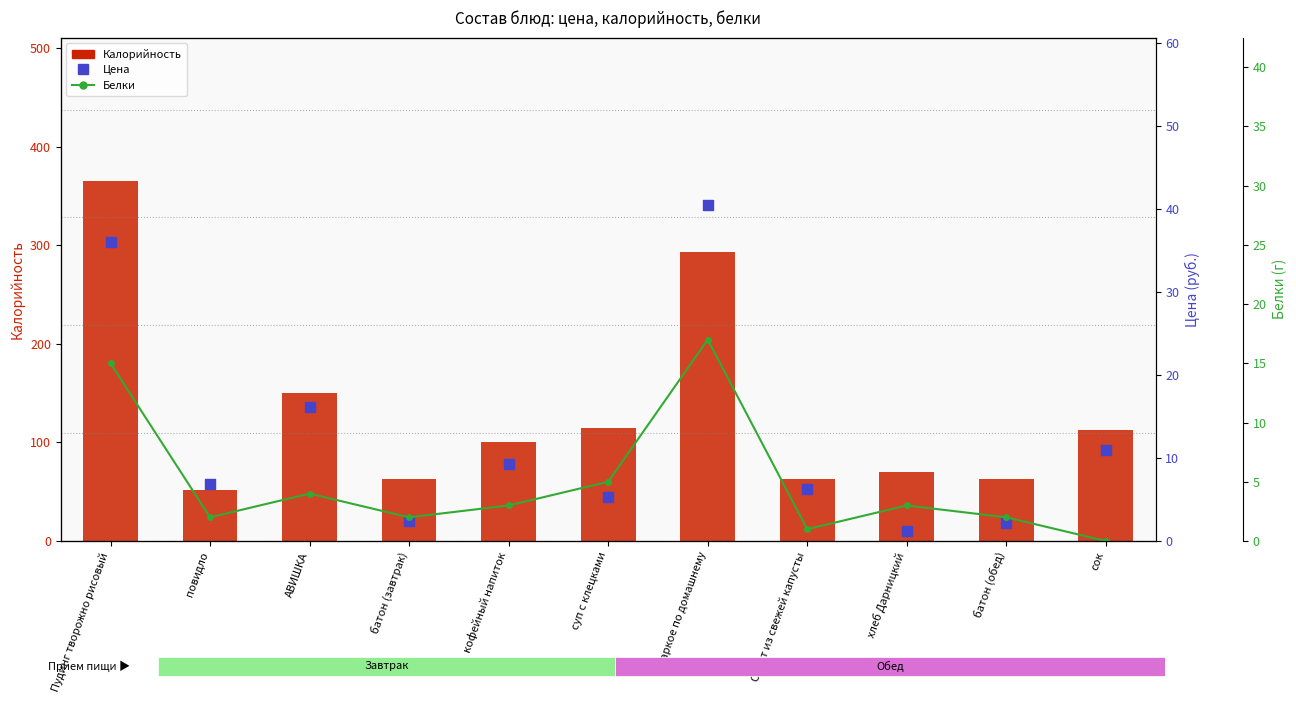

At how many categories does at least one series exceed 177?

2